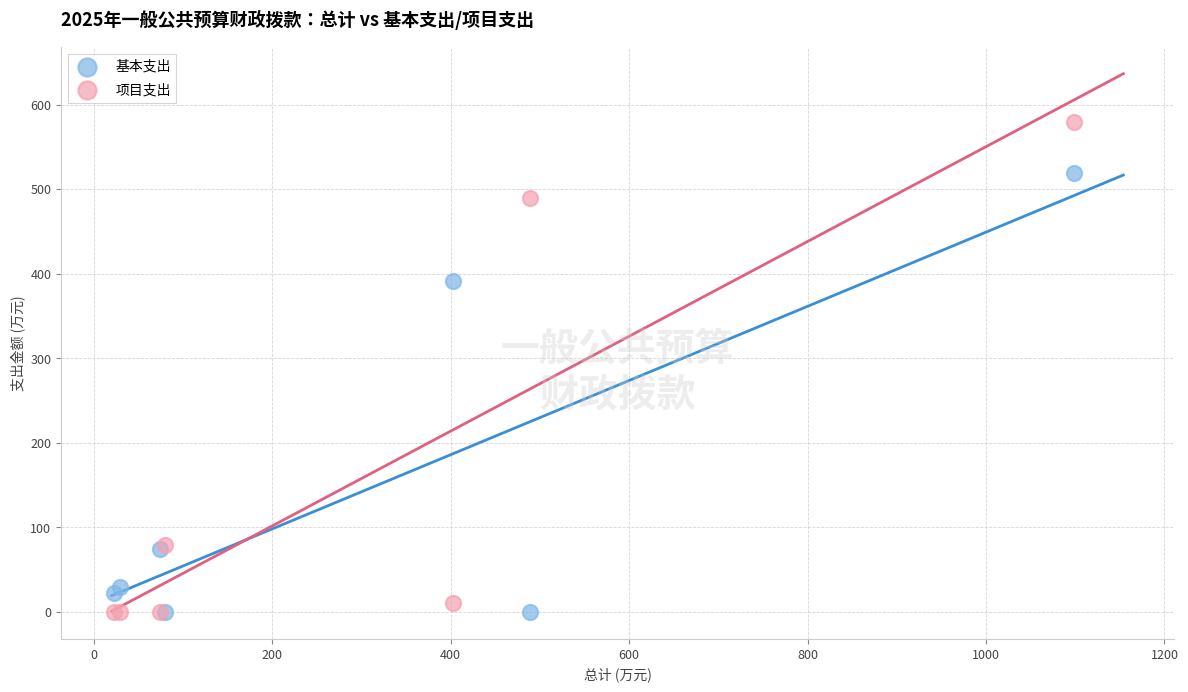

In the 项目支出 series, what Y value is closest to 289?

489.3